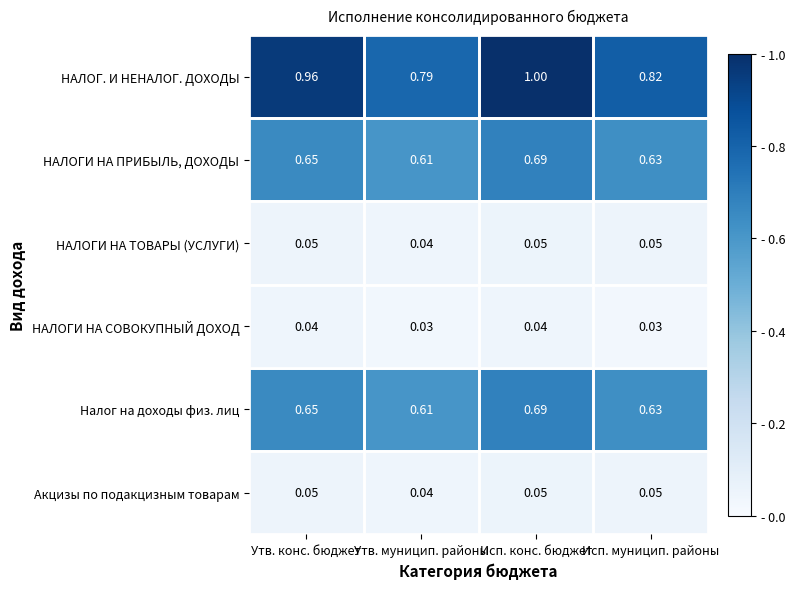

At which category is the sum across all series the highest?

Исп. конс. бюджет